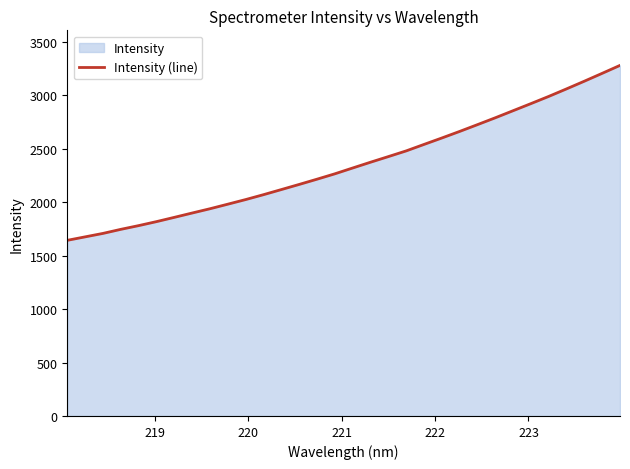

How many values exceed 2320?

16